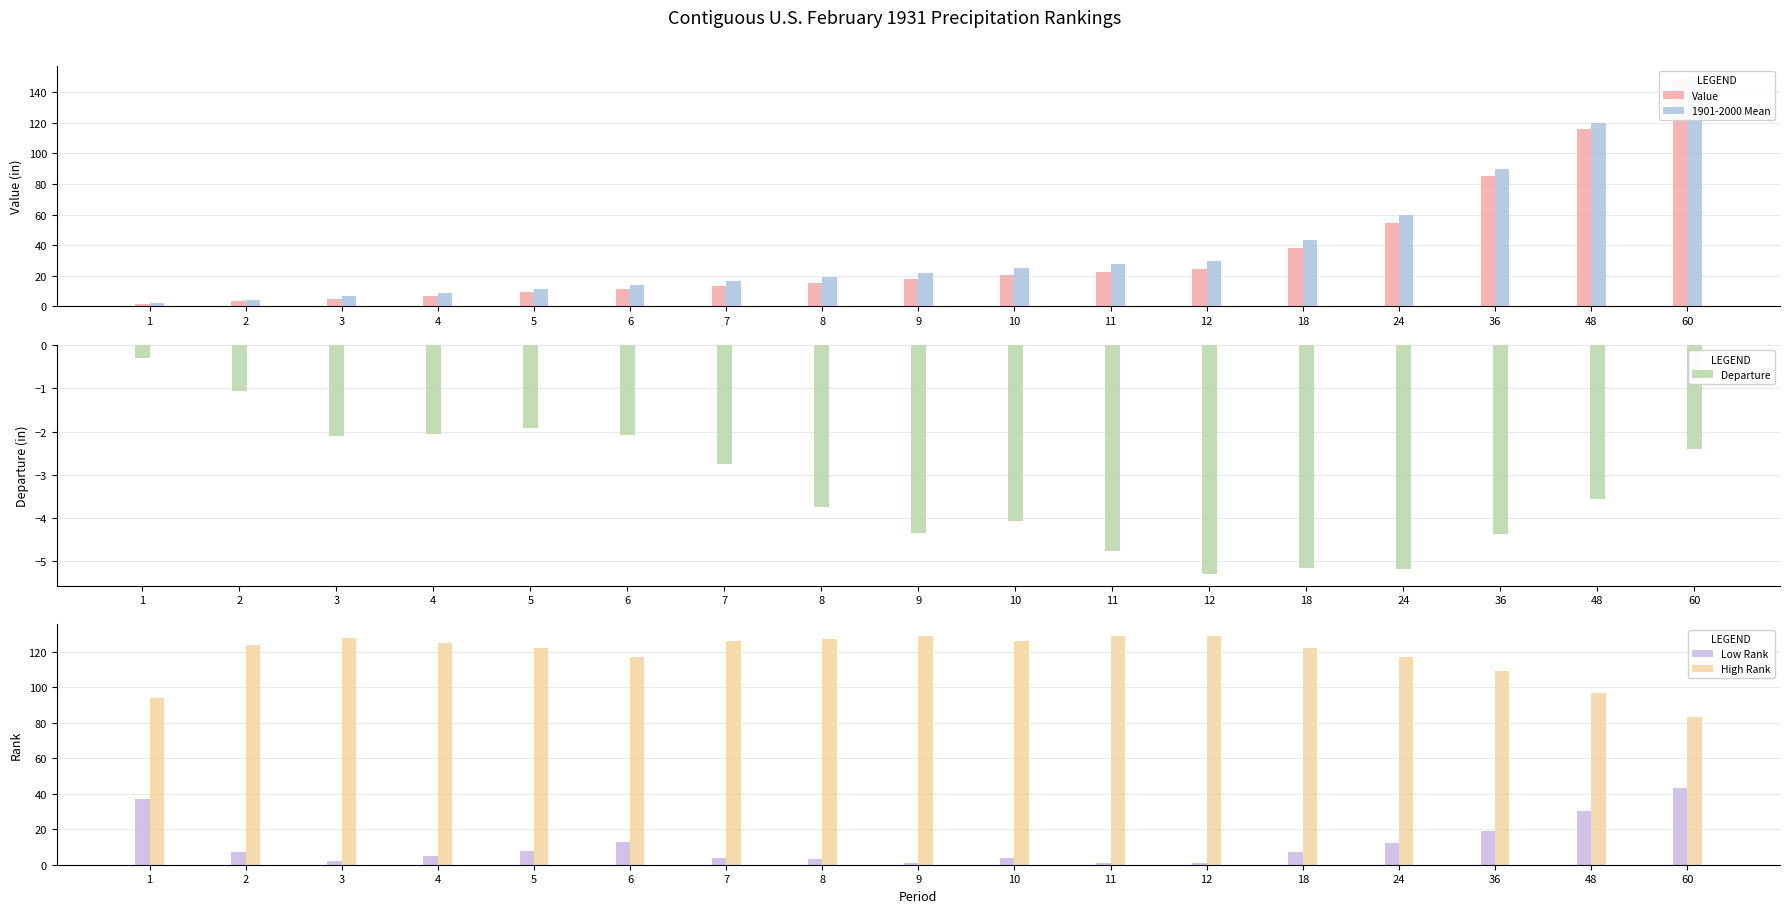

Between 12 and 36, which is larger?

36